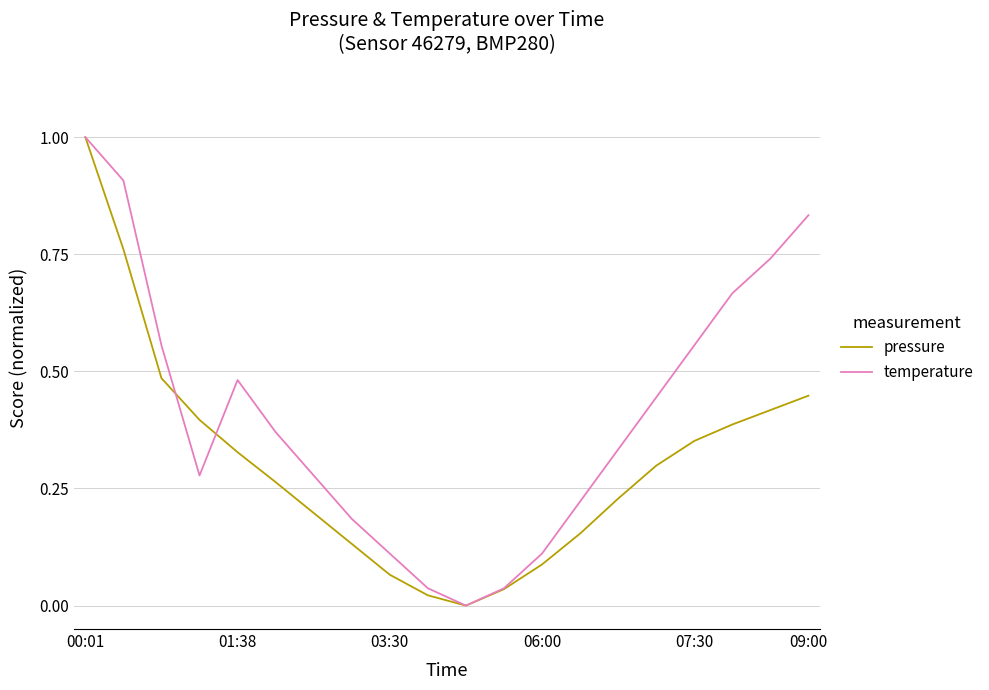

Which series has the largest total across all categories?

temperature